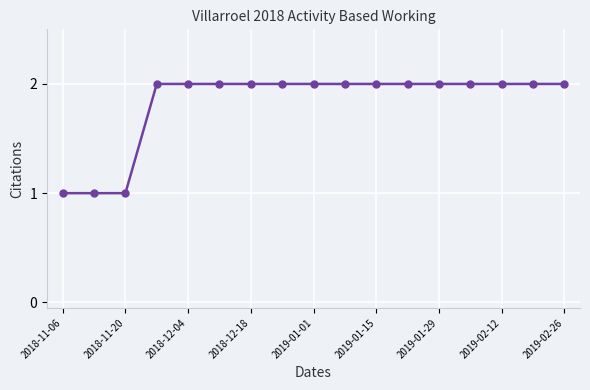

Does the chart display data point markers on the line(s)?

Yes